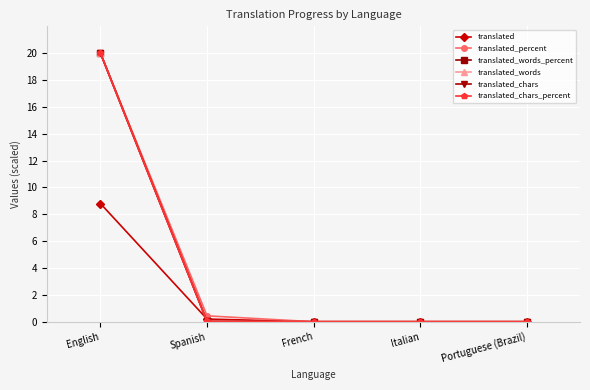

Does the chart have visible grid lines?

Yes